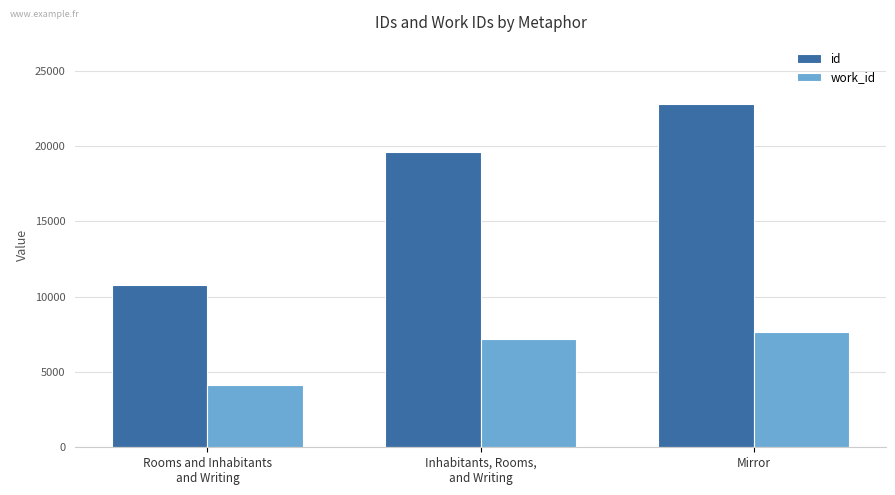

What is the total value across all series at Mirror?

30499